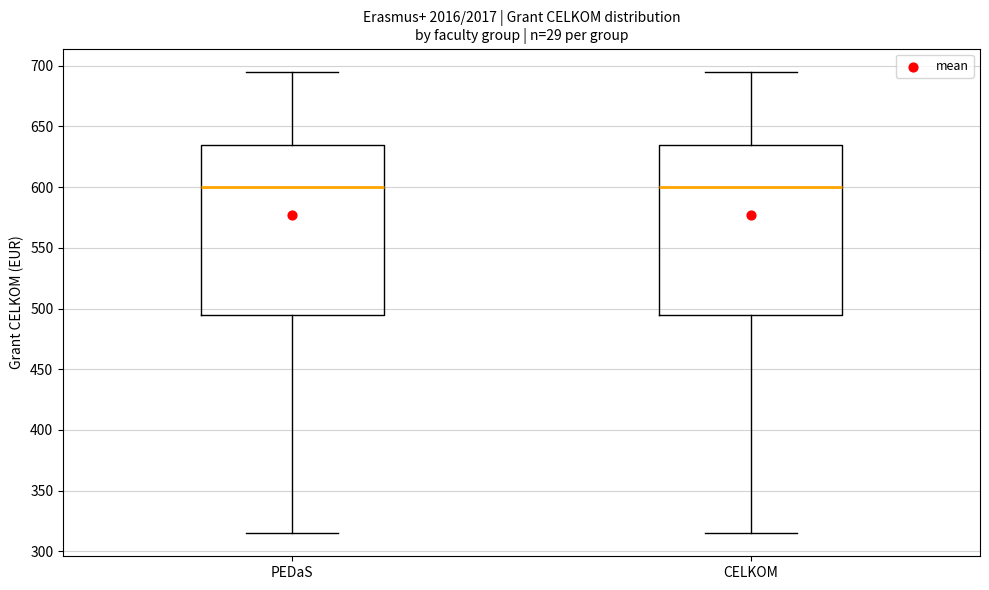

Reading left to right, transcribe this box plot: for each box, give where its median line is, the range the box spans, and where its two whiskers end, as read against the y-axis. The values are not printed on the chart, so give them approximately, as read against the axis.

PEDaS: median 600, box 495 to 635, whiskers 315 to 695
CELKOM: median 600, box 495 to 635, whiskers 315 to 695